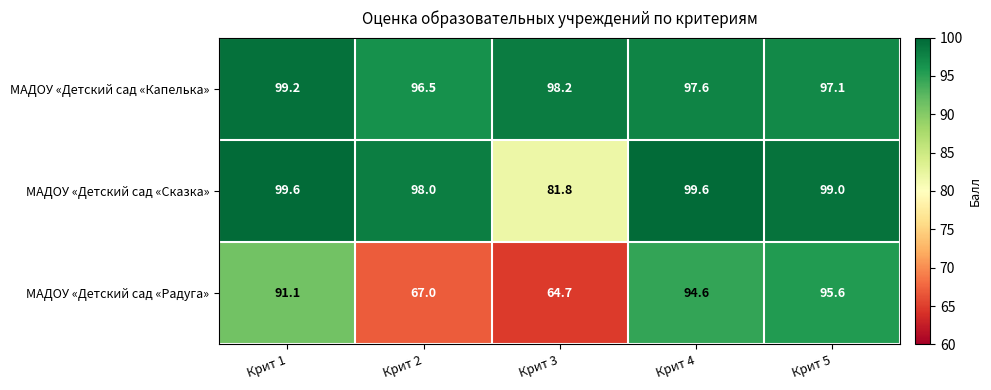

What is the difference between the МАДОУ «Детский сад «Сказка» values at Крит 1 and Крит 3?

17.8